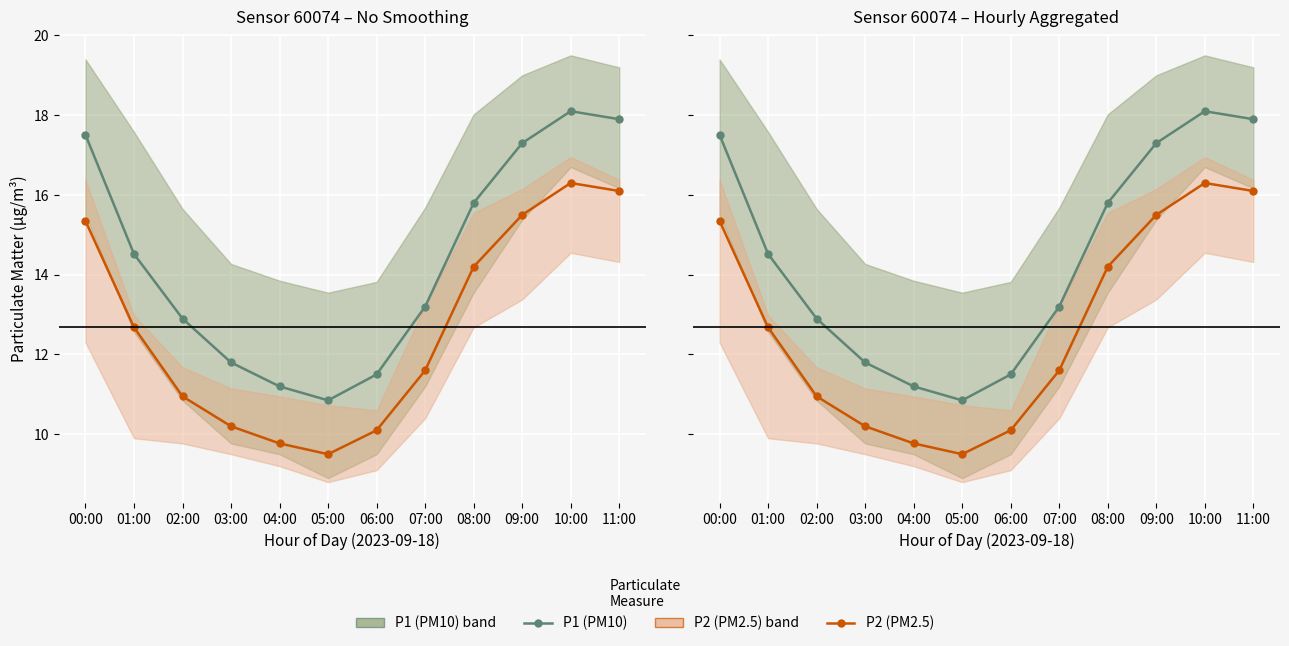

What is the total value across all series at 07:00?

24.8